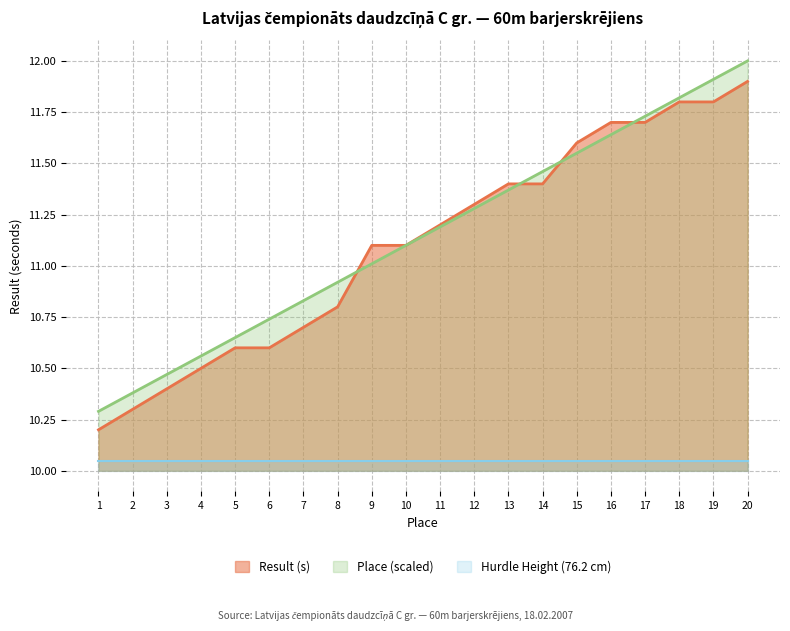

What is the difference between the maximum and minimum values in the Result (s) series?

1.7